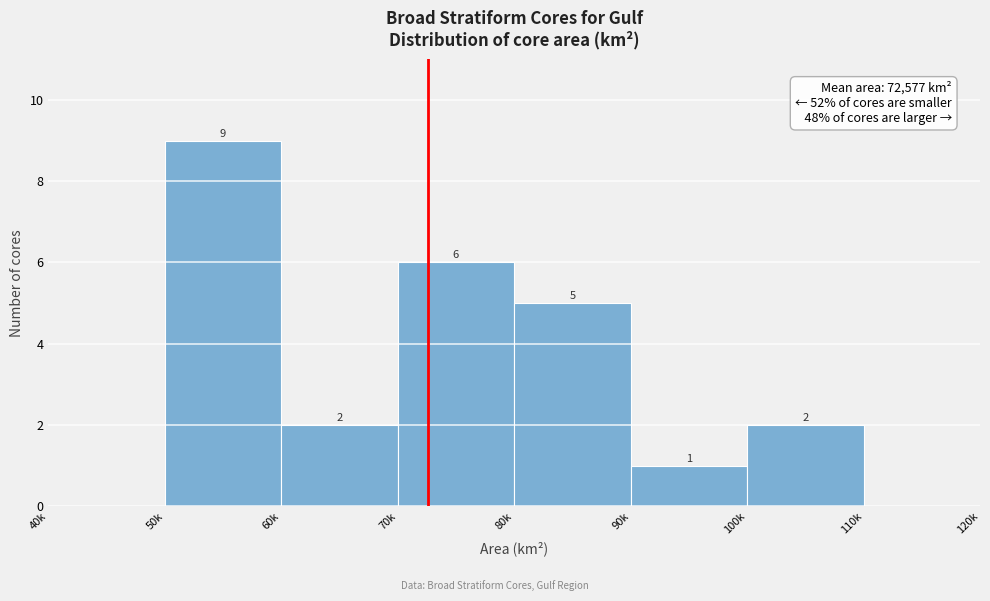

Reading left to right, extract all data points from this chart.

40k=0	50k=9	60k=2	70k=6	80k=5	90k=1	100k=2	110k=0